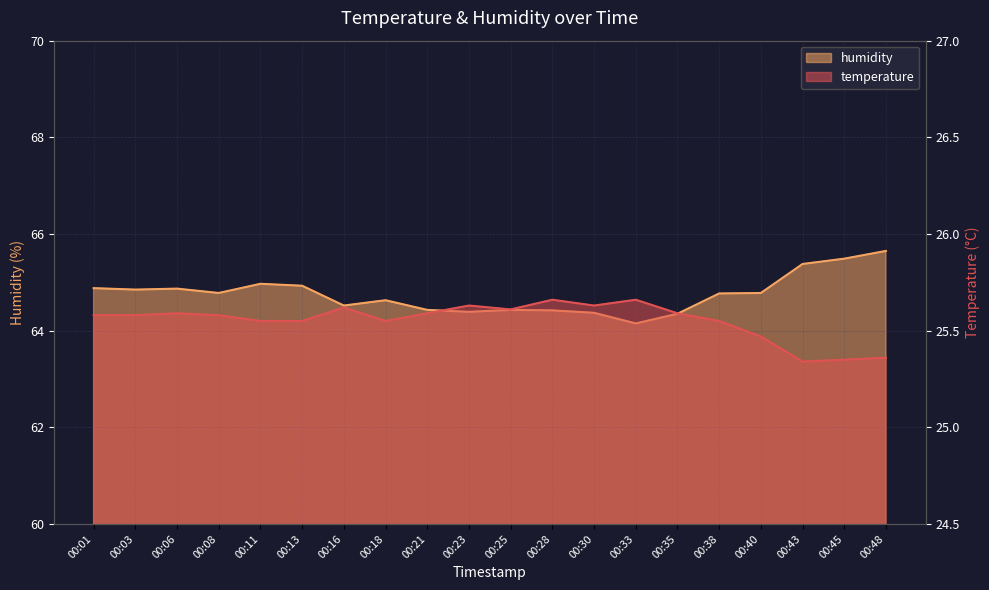

What is the difference between the maximum and minimum values in the humidity series?

1.5